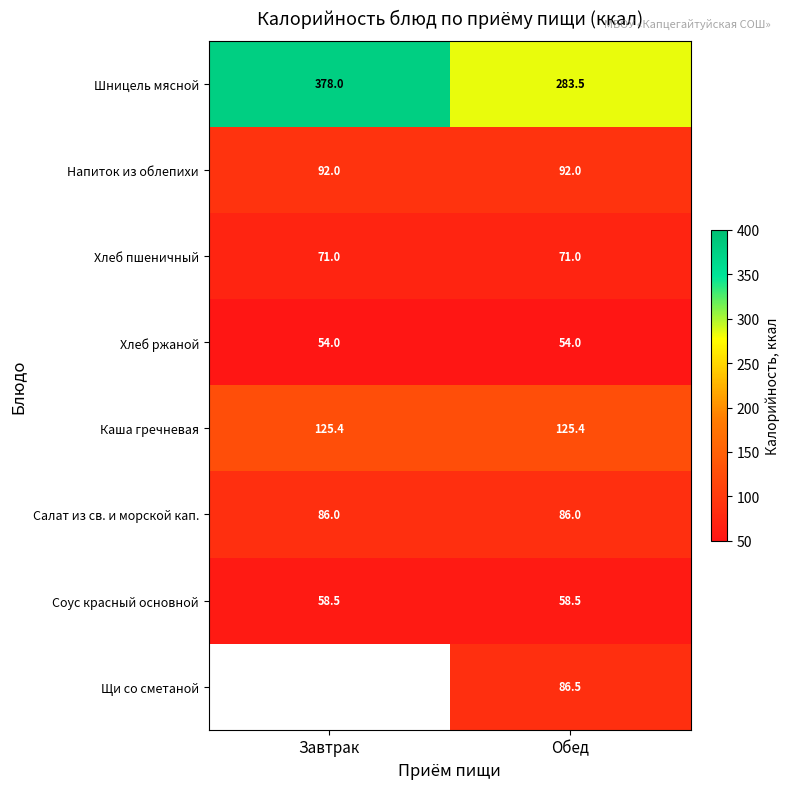

The Каша гречневая series shows 125.4 at Завтрак. True or false?

True